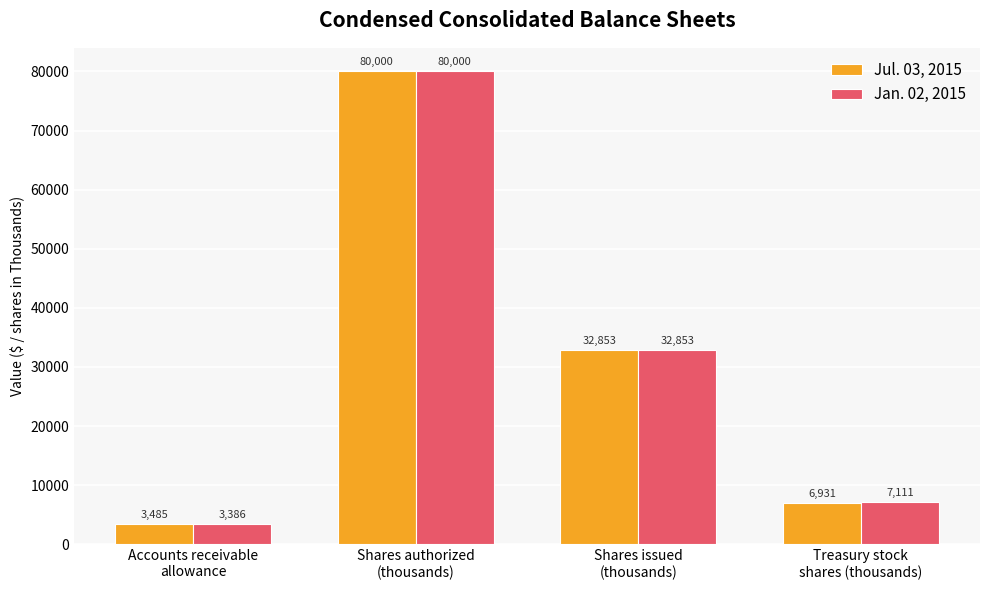

List the series in order of their overall mean, highest first.

Jan. 02, 2015, Jul. 03, 2015